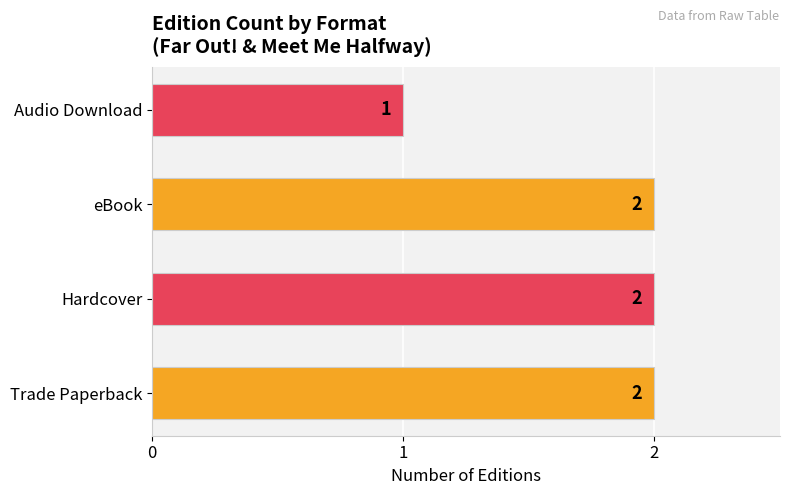

Approximately how many times larger is the value at Trade Paperback compared to Hardcover?

1.0